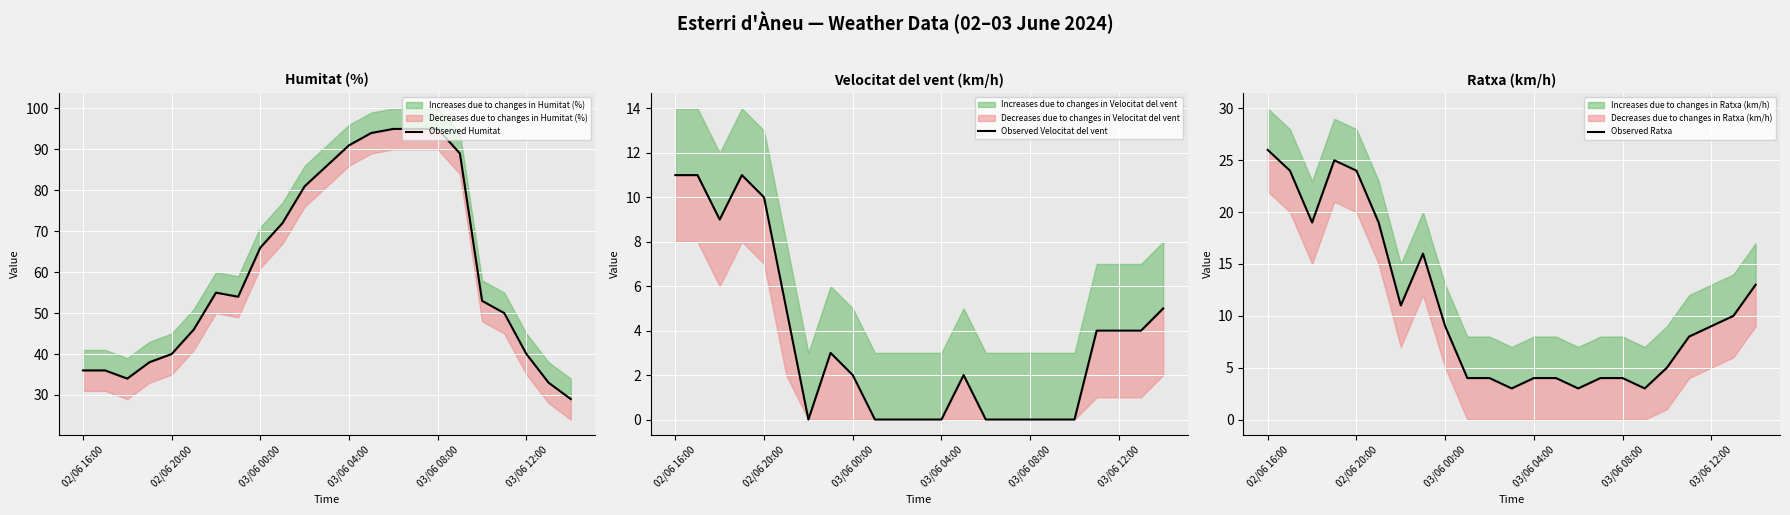

Which series has the largest total across all categories?

Observed Humitat